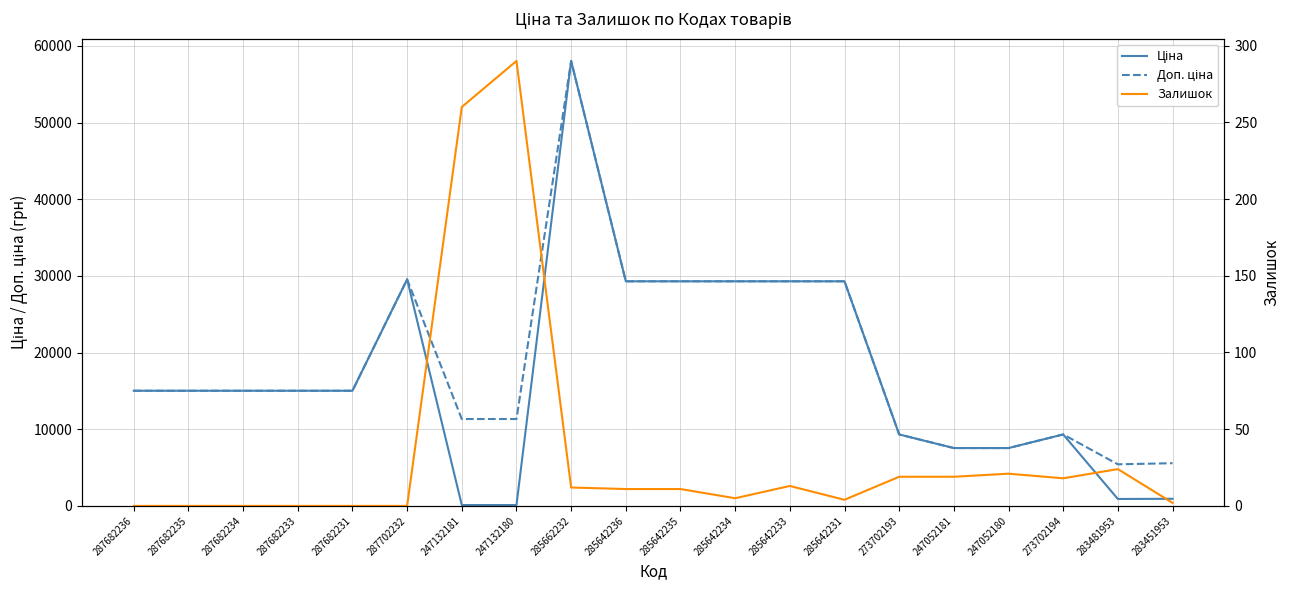

True or false: Доп. ціна has a value of 5569.9 at 283451953.

True